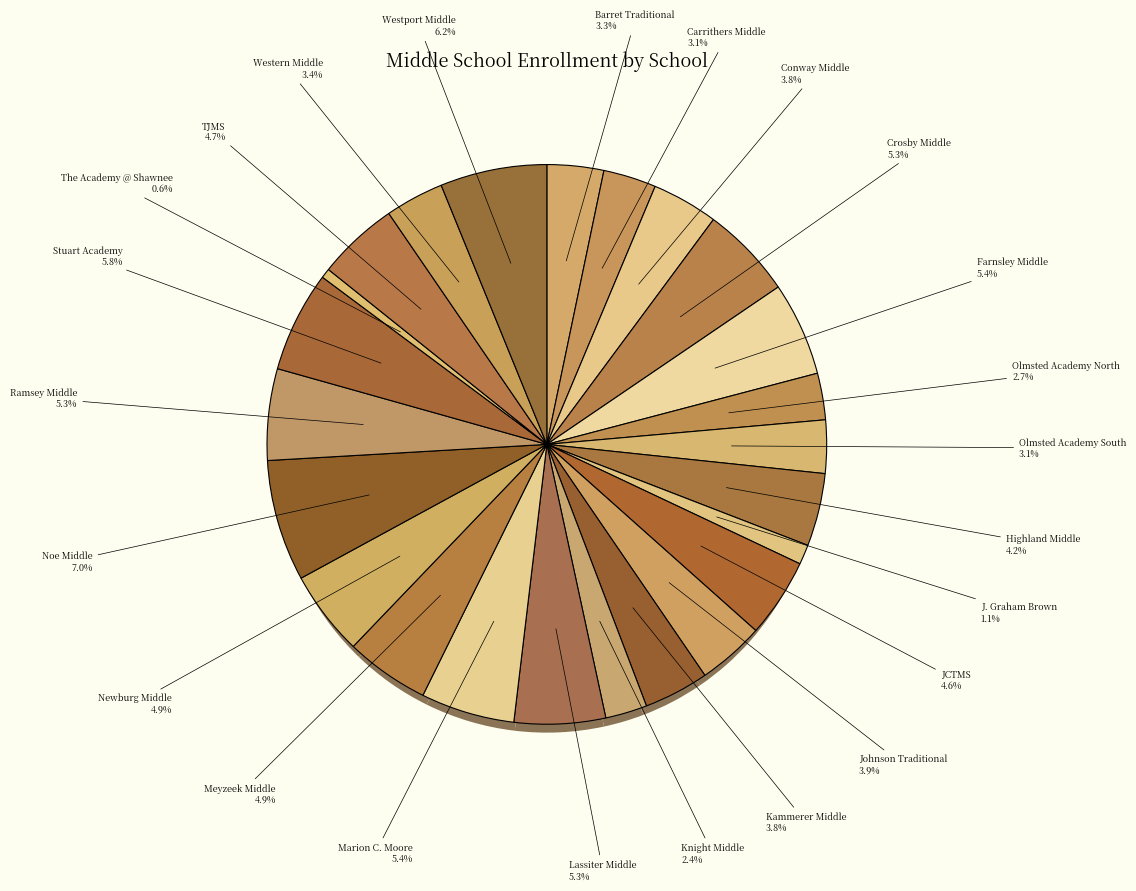

Does The Academy @ Shawnee account for over 50% of the chart?

No